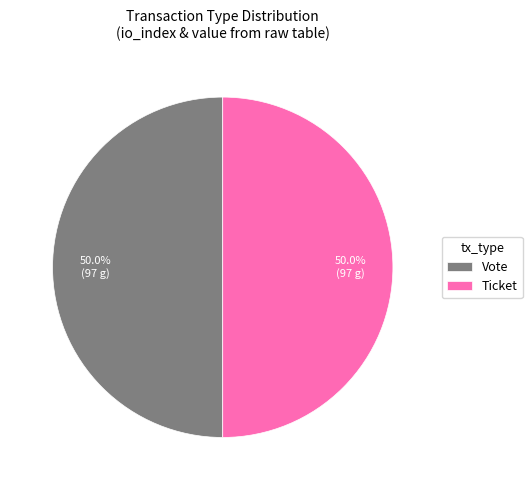

Approximately how many times larger is the value at Ticket compared to Vote?

1.0